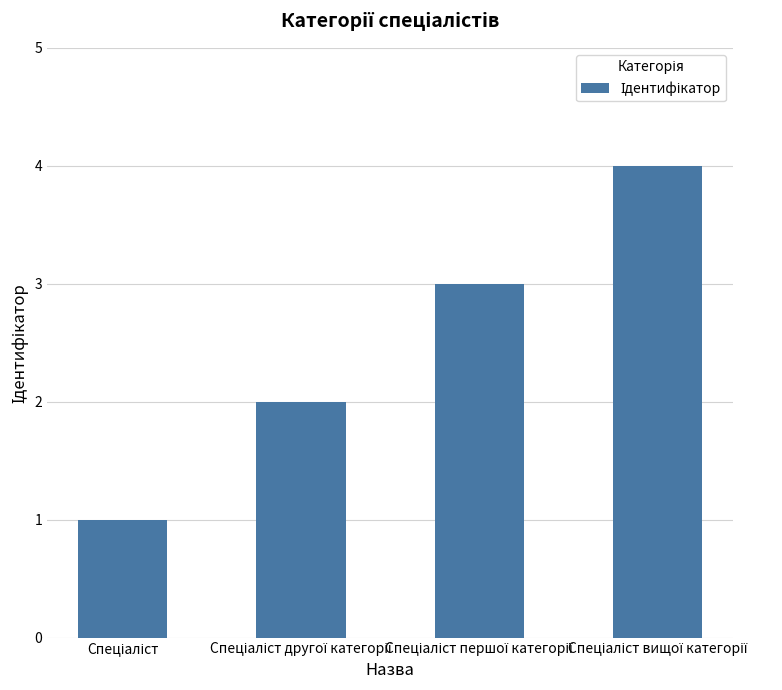

Are the bars grouped side by side (vs. stacked)?

No